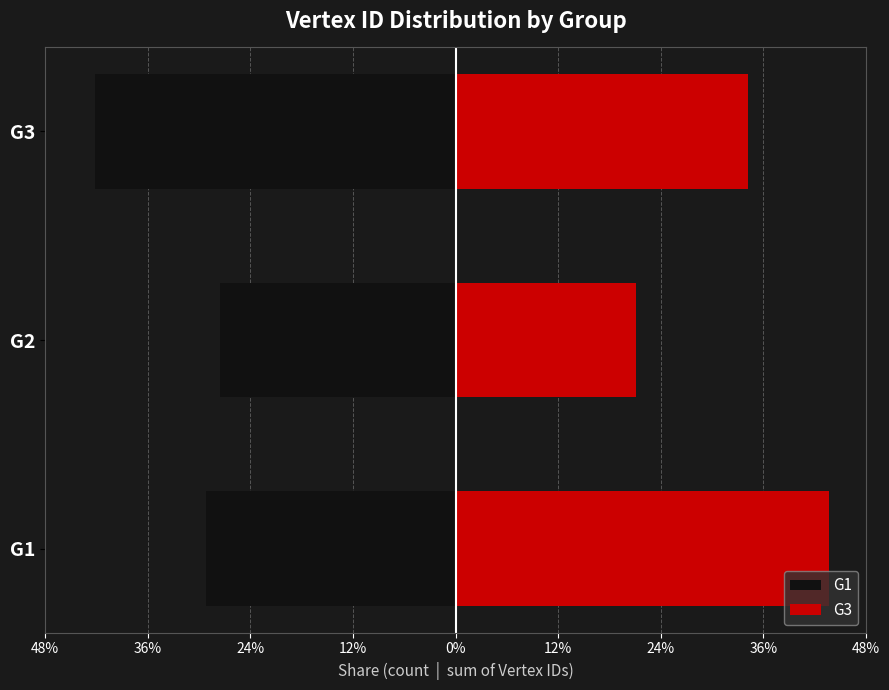

Reading left to right, transcribe all the data shown in this chart.

G1: -0.3	-0.3	-0.4
G3: 0.4	0.2	0.3